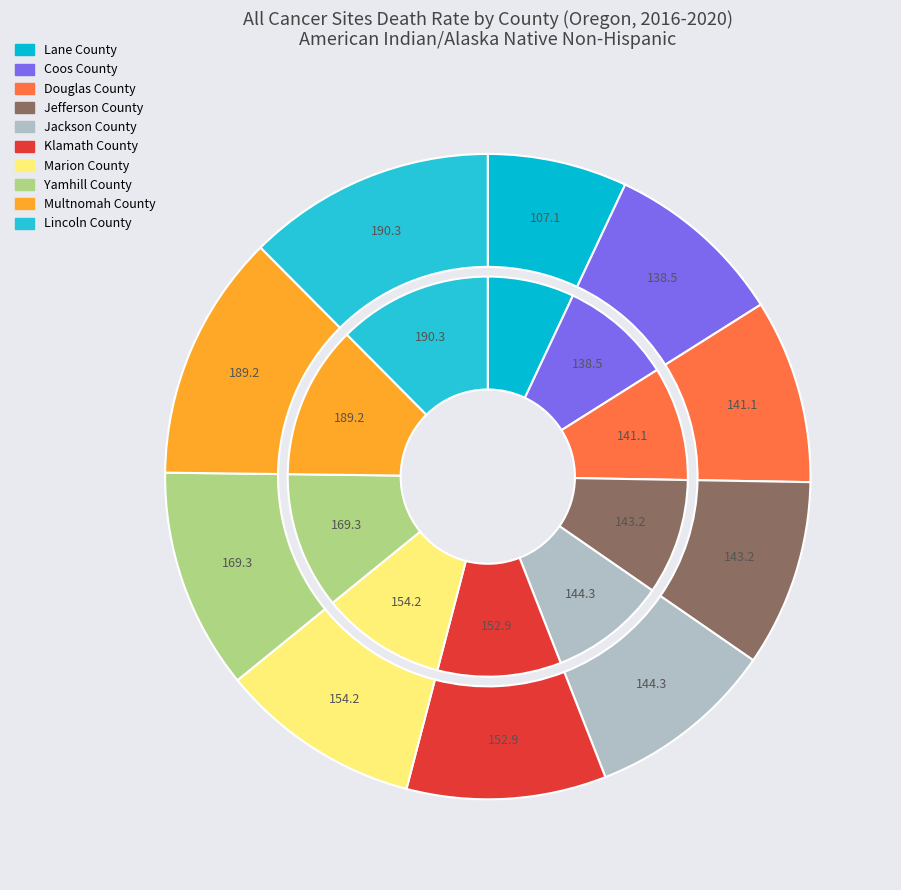

What is the ratio of the value at Klamath County to the value at Multnomah County?

0.8